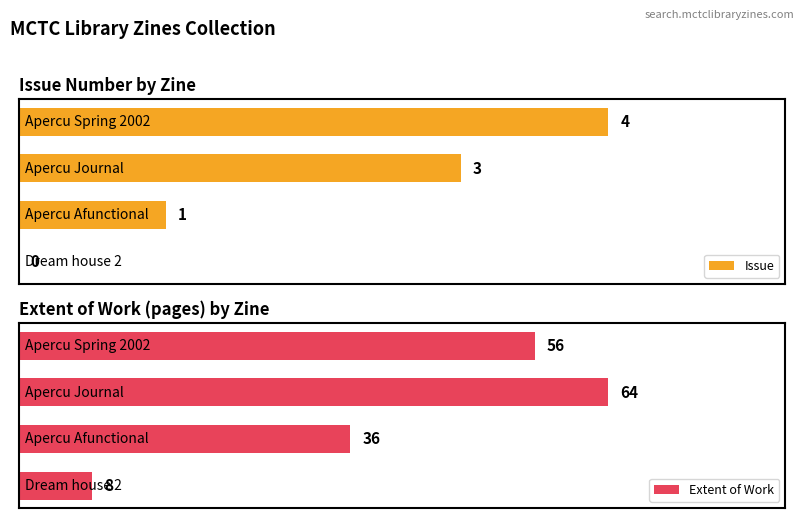

Which series has the largest total across all categories?

Extent of Work